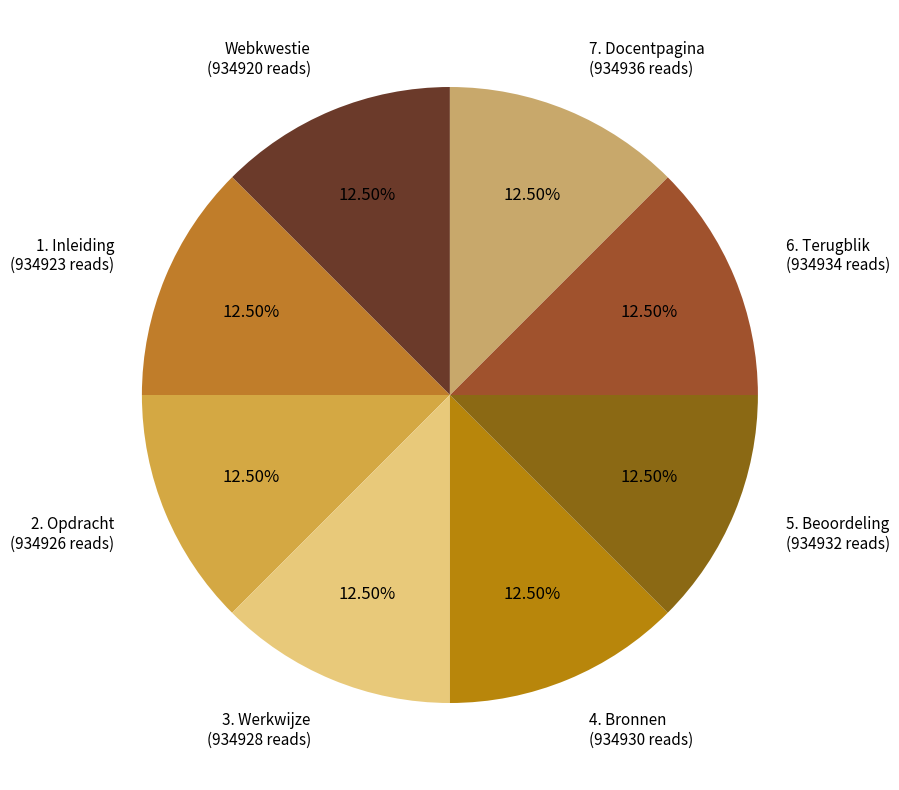

Which slice is the smallest?

Webkwestie